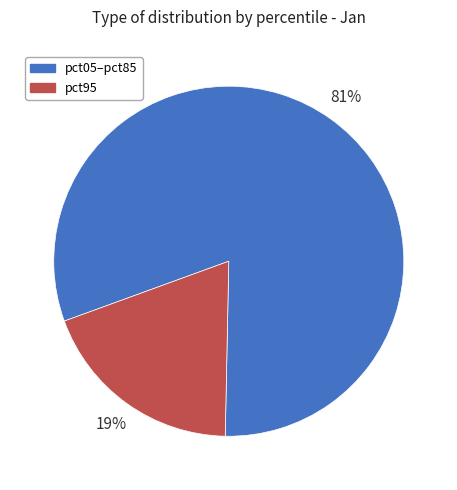

Which category has the biggest portion of the pie?

pct05–pct85